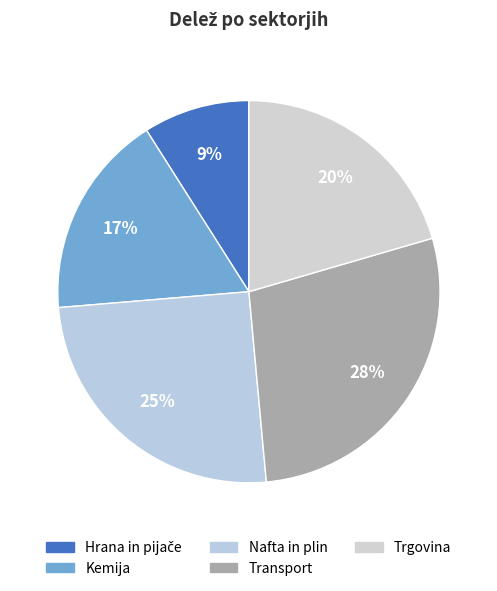

Count the number of slices in the pie.

5